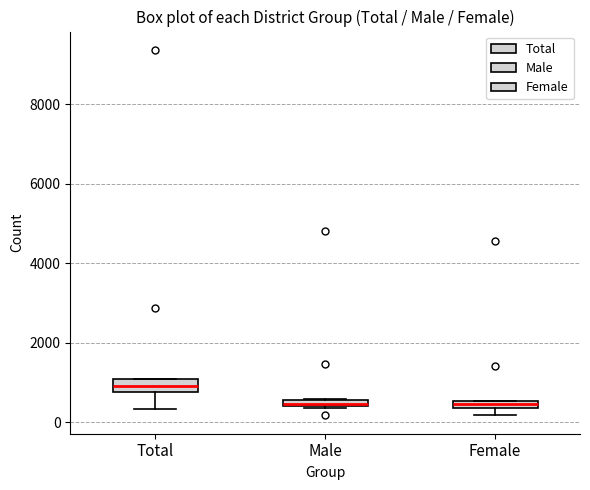

Where is the upper edge of the box for Male on the y-axis? The values are not printed on the chart, so give them approximately, as read against the axis.

600